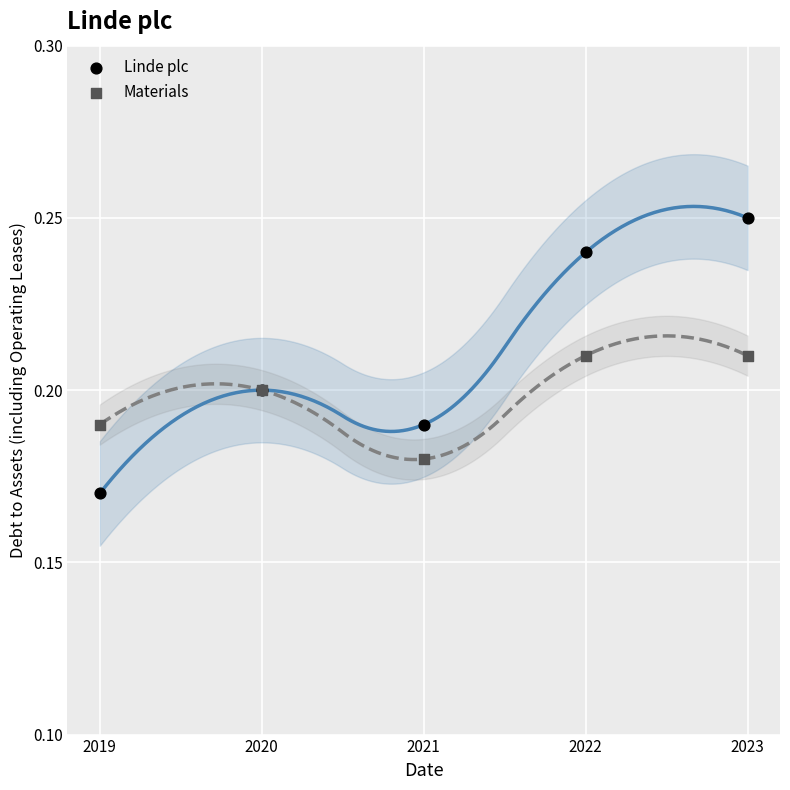

Which series contains the highest Y value?

Linde plc